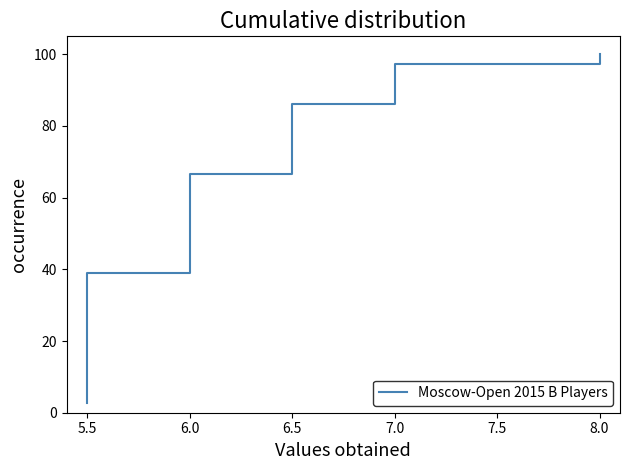

True or false: there are more than 1 points higher than both neighbors.

False